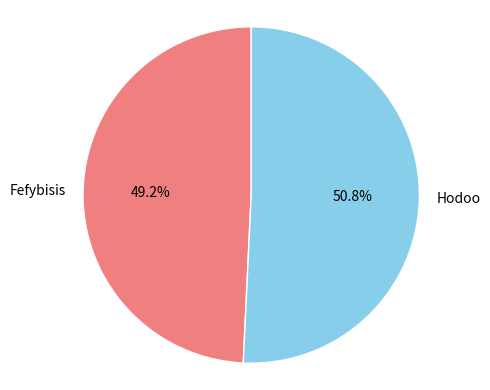

To the nearest percent, what is the difference between the Hodoo and Fefybisis slice percentages?

2%